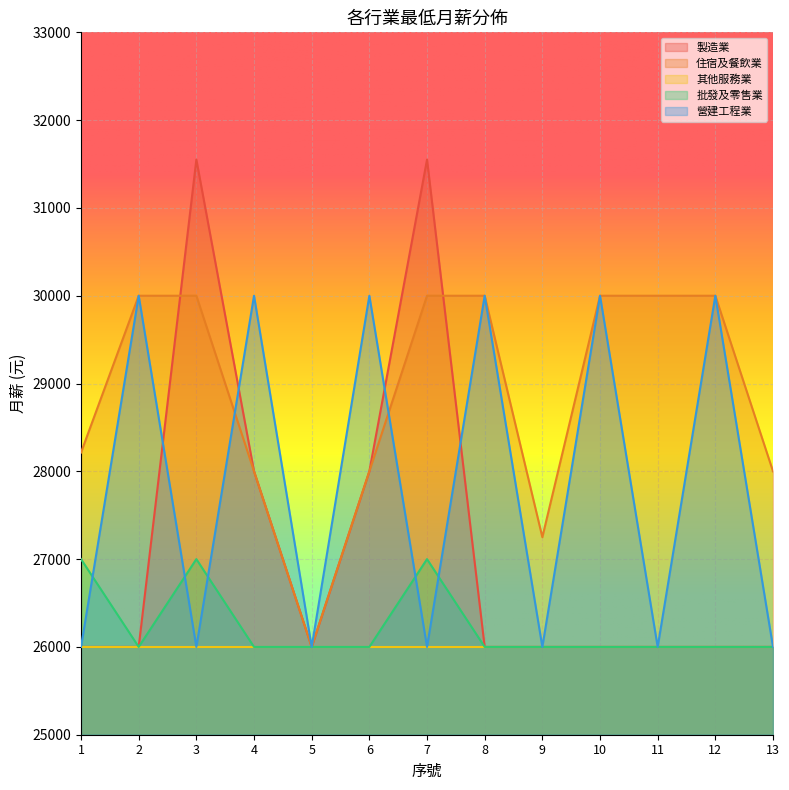

What is the highest value of the 製造業 series?

31550